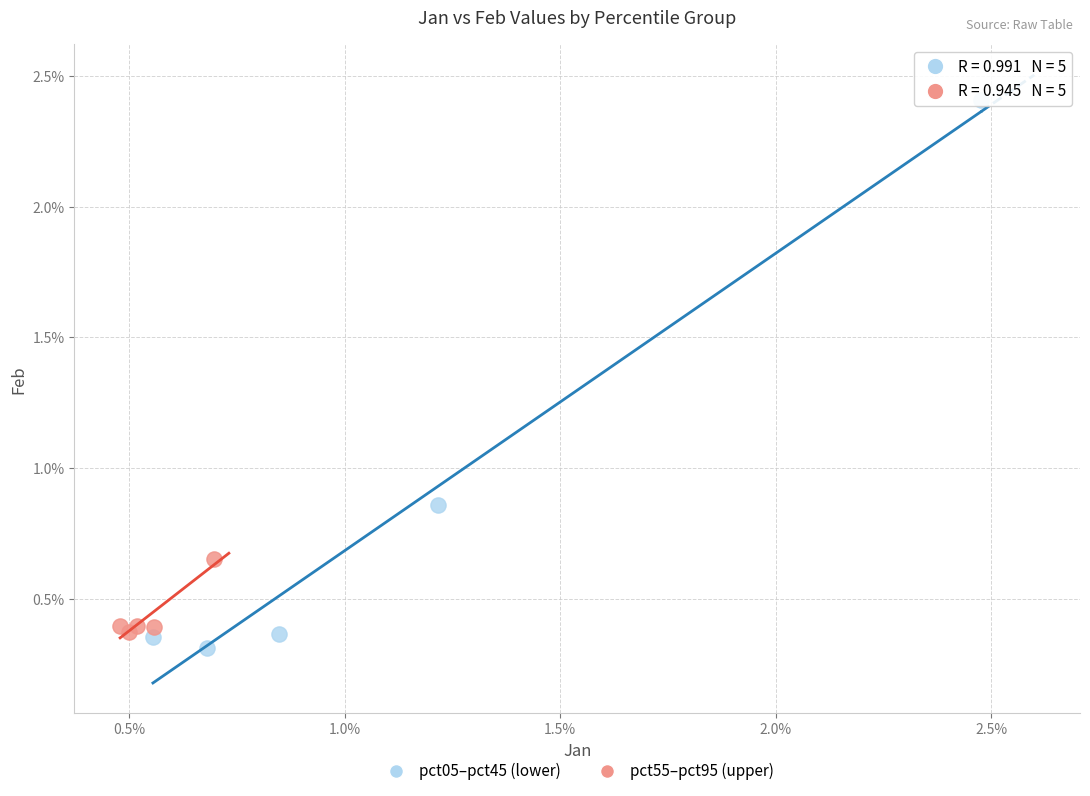

Which series has the largest Y range (max minus min)?

pct05–pct45 (lower)